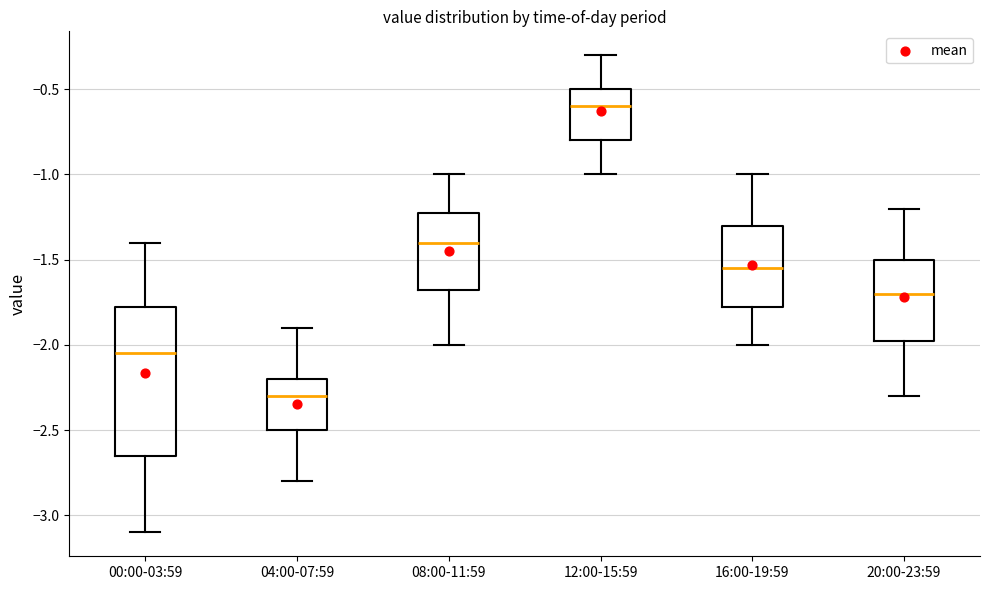

Comparing the boxes themselves (not the whiskers), which one is the tallest?

00:00-03:59